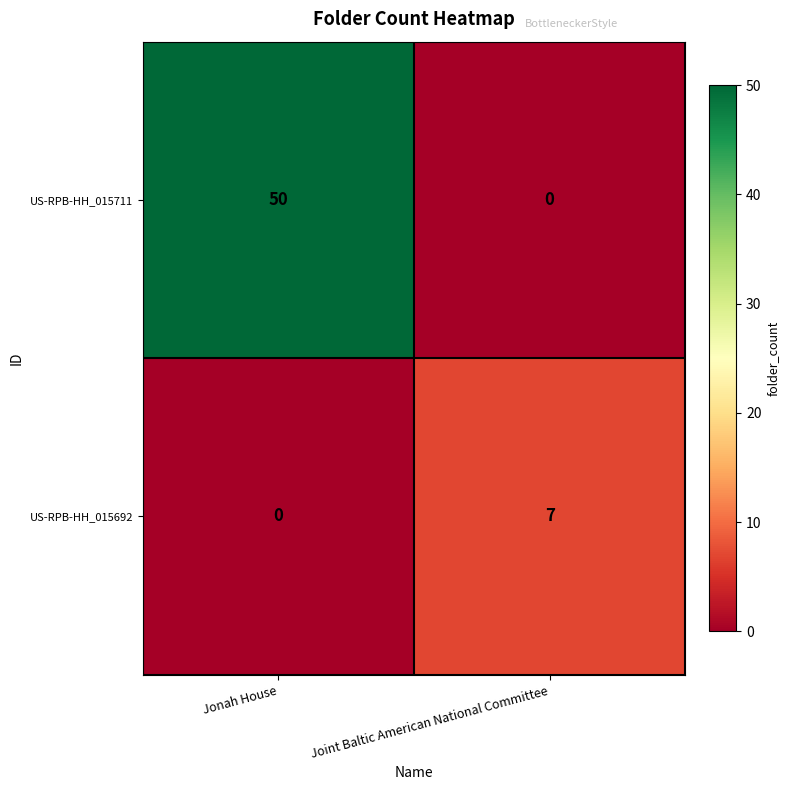

Reading left to right, extract all data points from this chart.

US-RPB-HH_015711: 50	0
US-RPB-HH_015692: 0	7